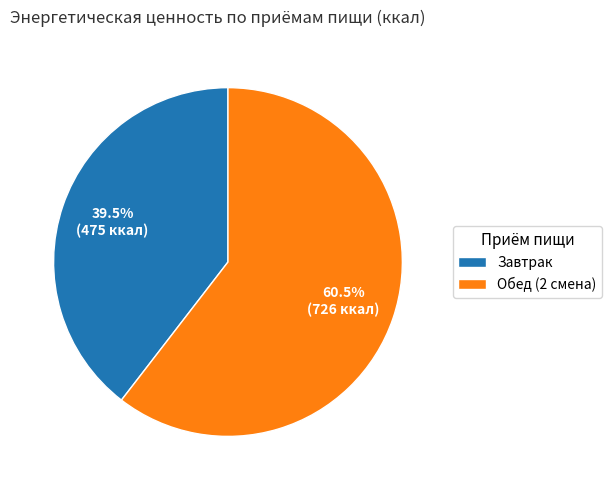

Is the sum of Завтрак and Обед (2 смена) greater than half?

Yes